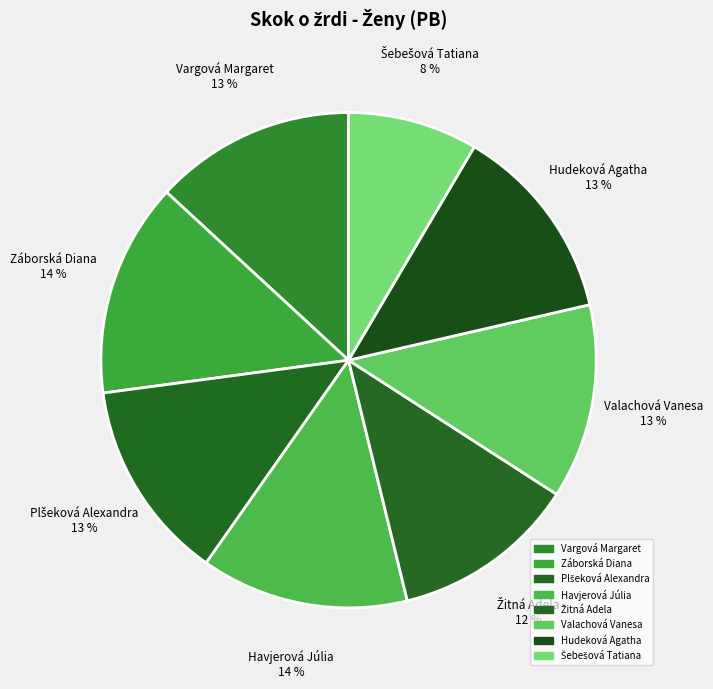

To the nearest percent, what is the average slice percentage?

12%